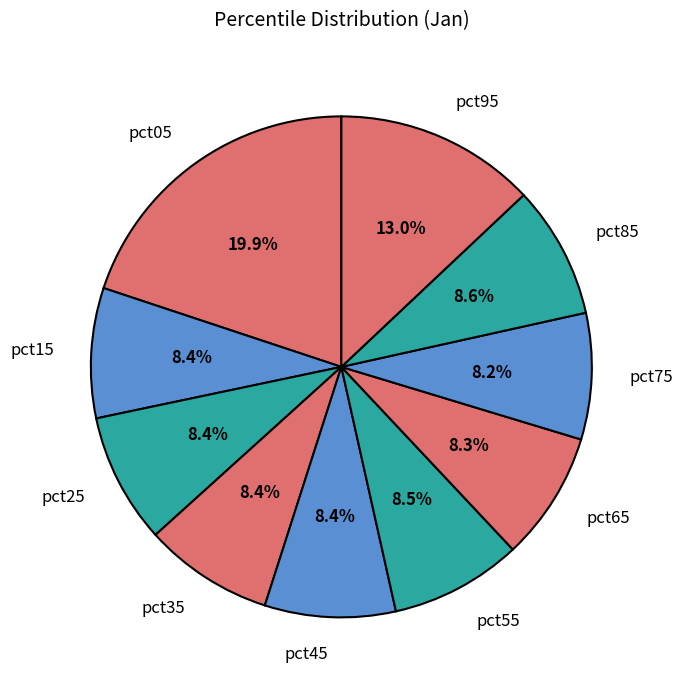

How many segments does this pie chart have?

10